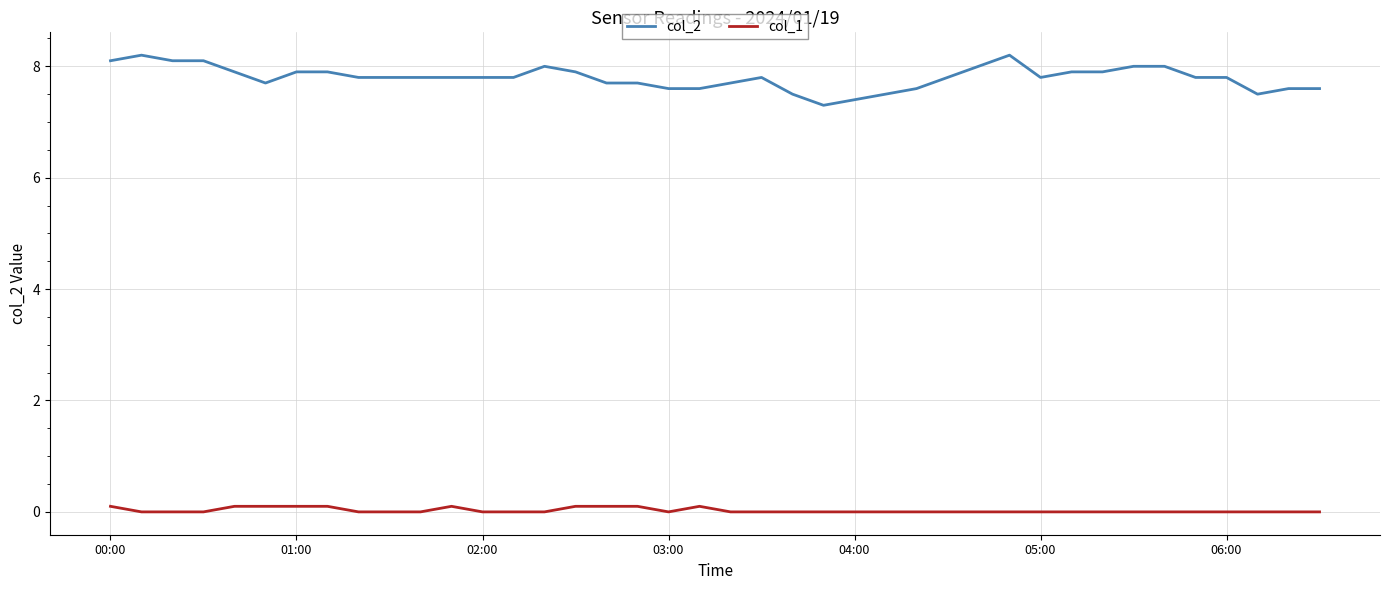

True or false: col_1 and col_2 cross at least once.

False